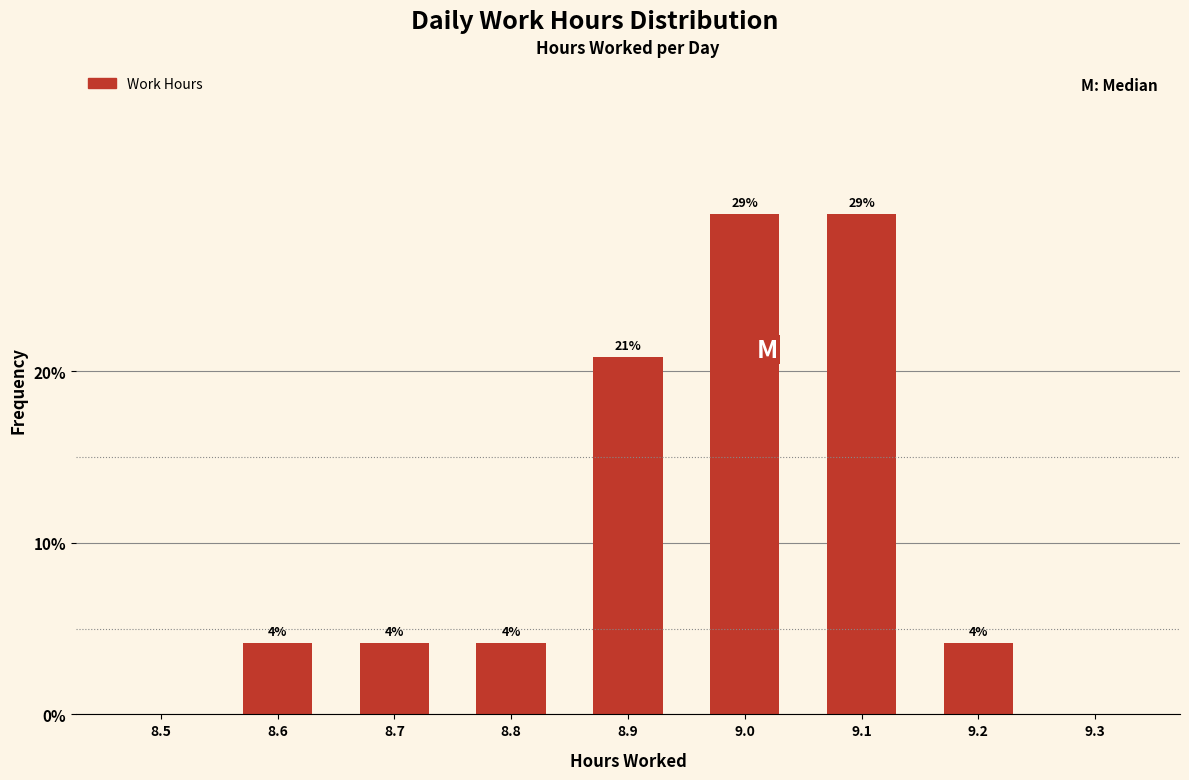

Are the bars horizontal?

No